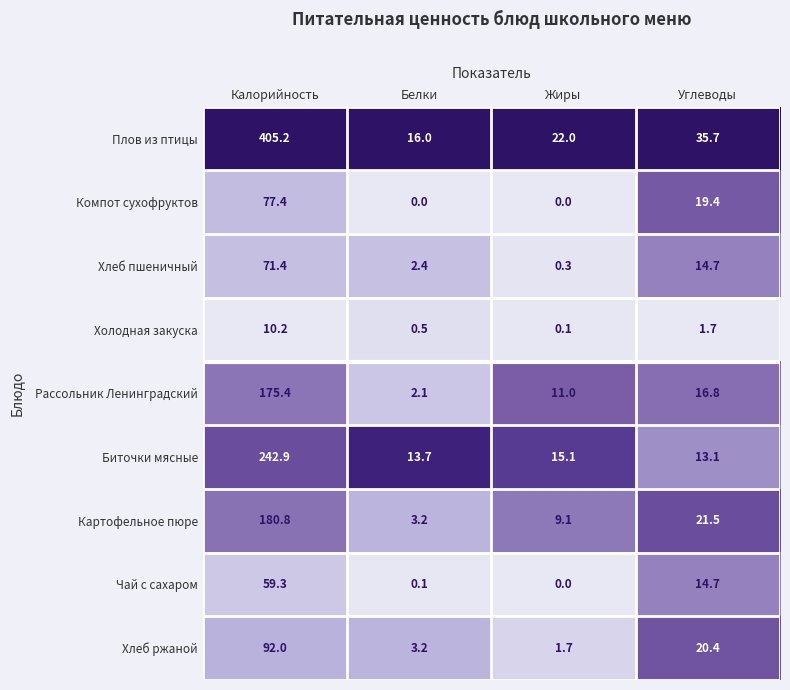

Which series has the largest total across all categories?

Плов из птицы